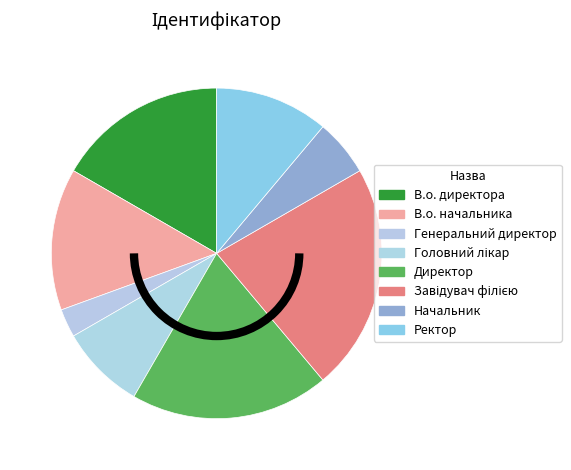

What percentage do Директор and Ректор together represent?

30.6%